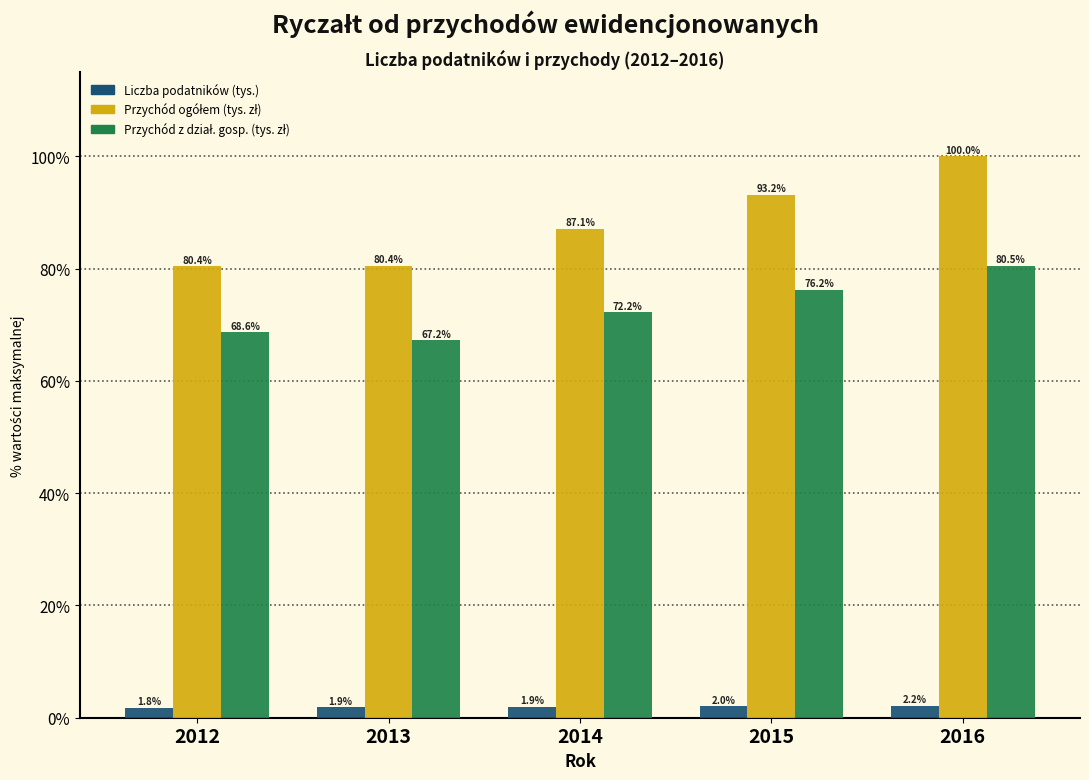

At which category is the sum across all series the highest?

2016